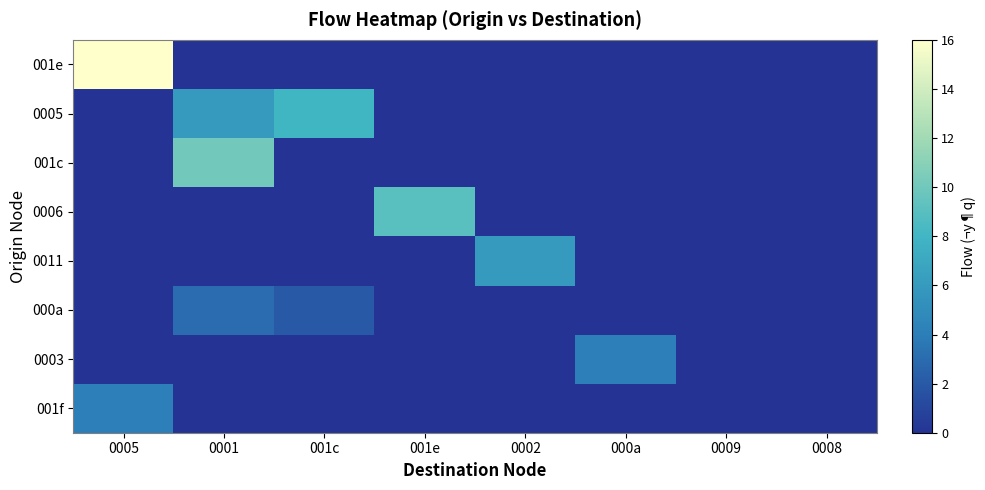

Rank the series by their maximum value, from lowest to highest.

000a, 0003, 001f, 0011, 0005, 0006, 001c, 001e